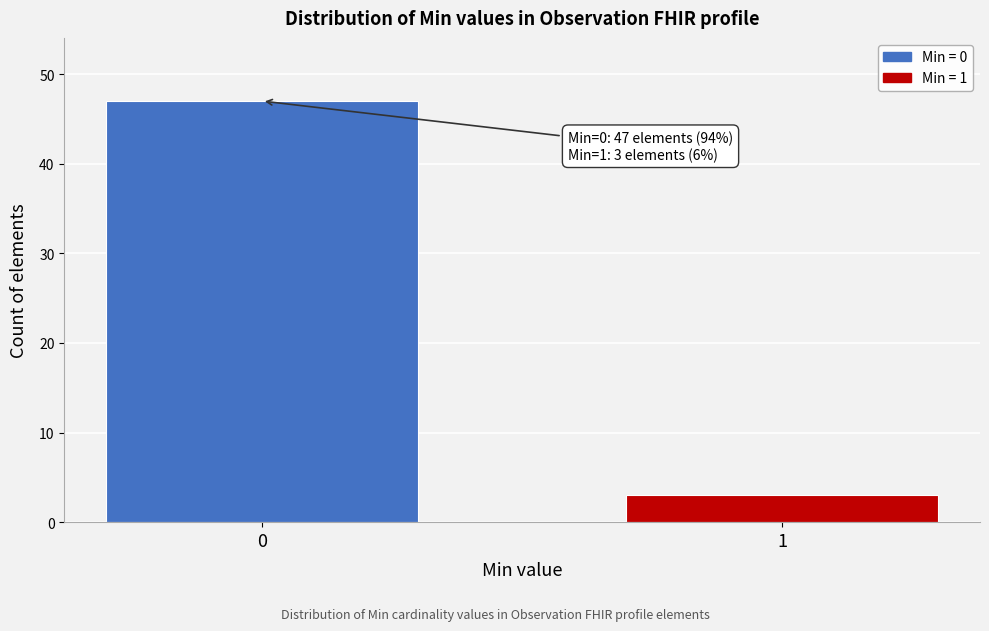

Reading right to left, transcribe all the data shown in this chart.

3	47